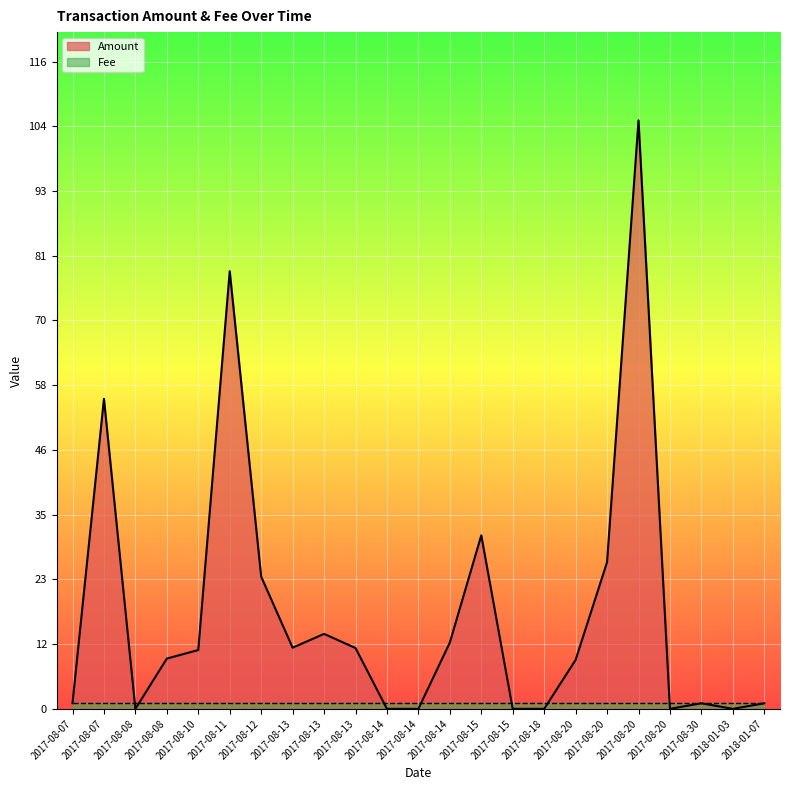

What is the change in value from 2017-08-15 to 2017-08-20?

+8.8